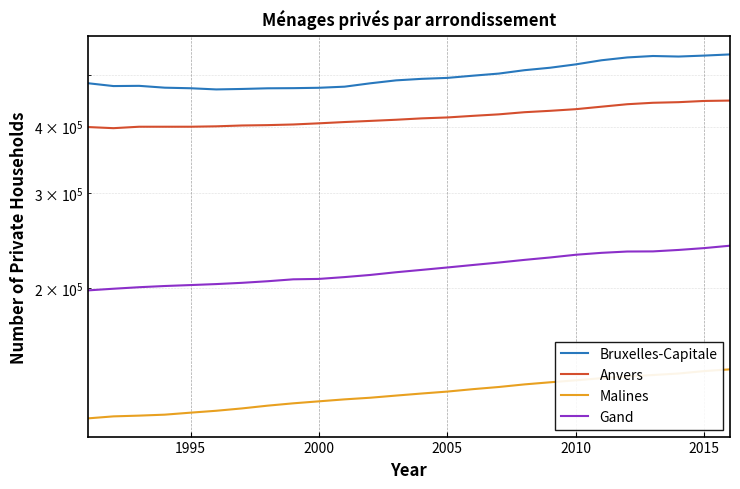

True or false: Bruxelles-Capitale and Gand intersect in this chart.

False